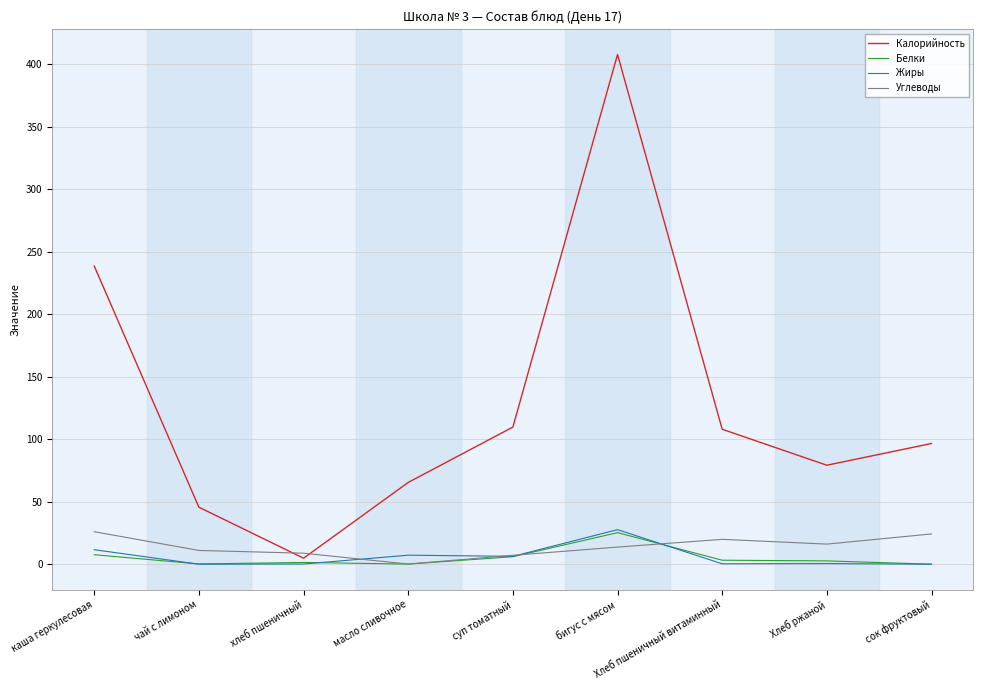

What is the total value across all series at каша геркулесовая?

283.8